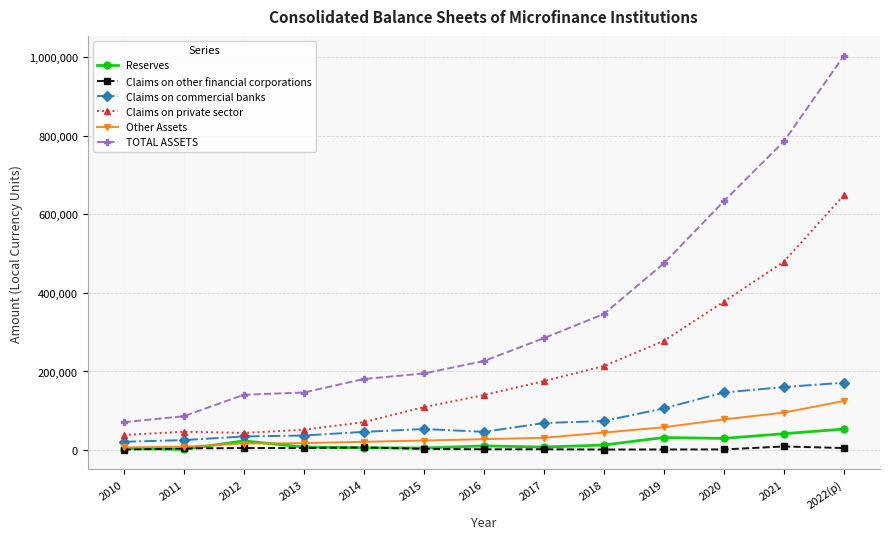

What value does the Other Assets series have at 2010?

6638.6